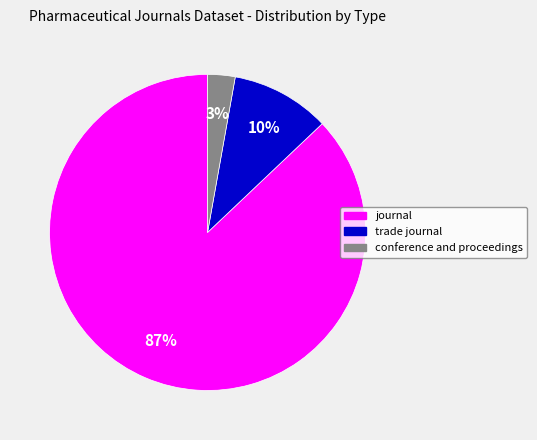

Is journal the majority of the pie?

Yes